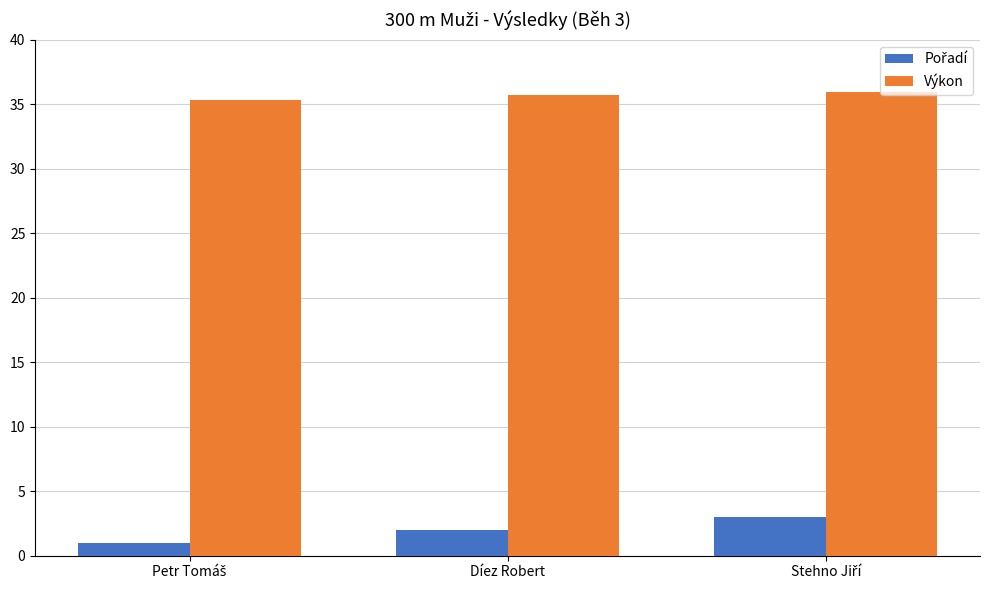

At how many categories does at least one series exceed 34?

3